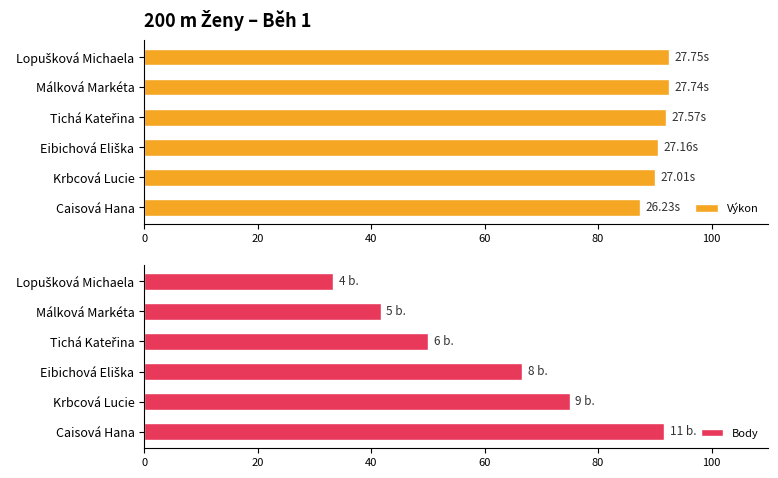

Does the chart contain any negative values?

No